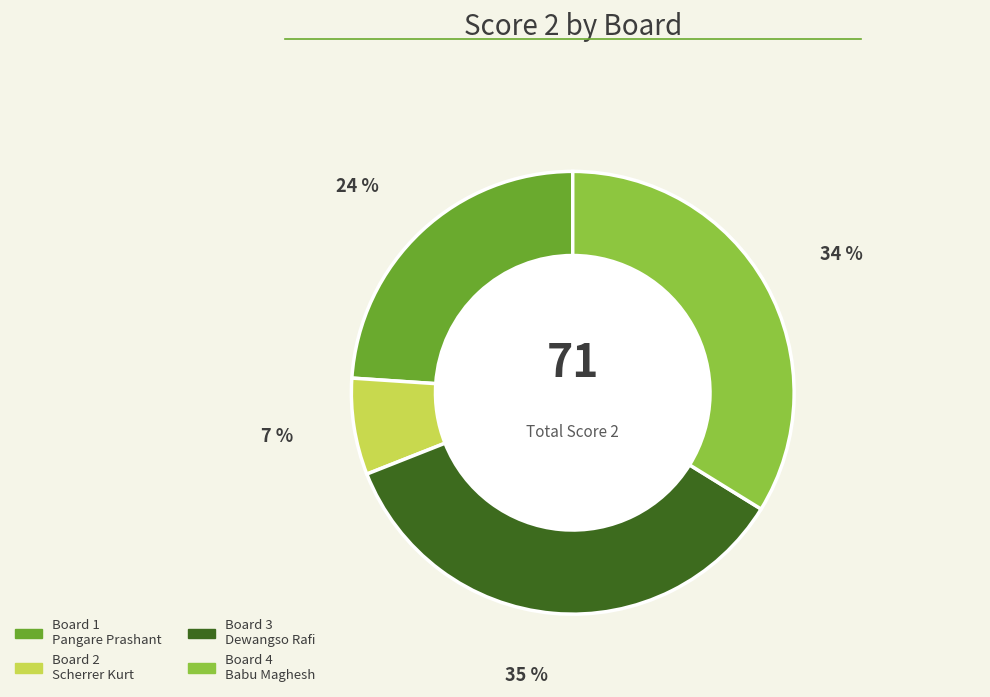

Is it true that Board 4 Babu Maghesh is 34% of the pie?

True